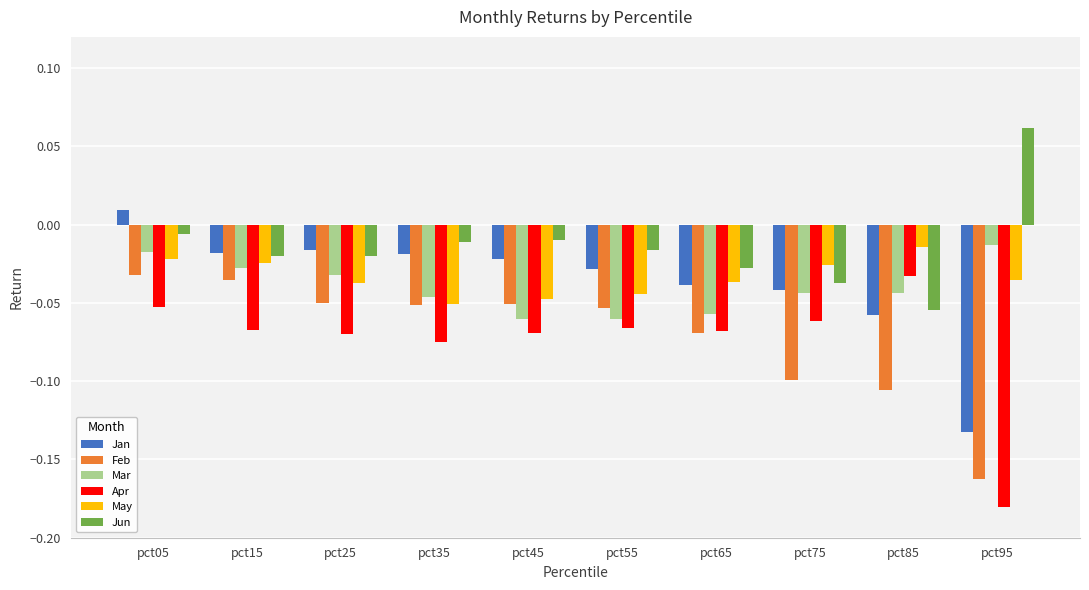

At how many categories does at least one series exceed 0?

2